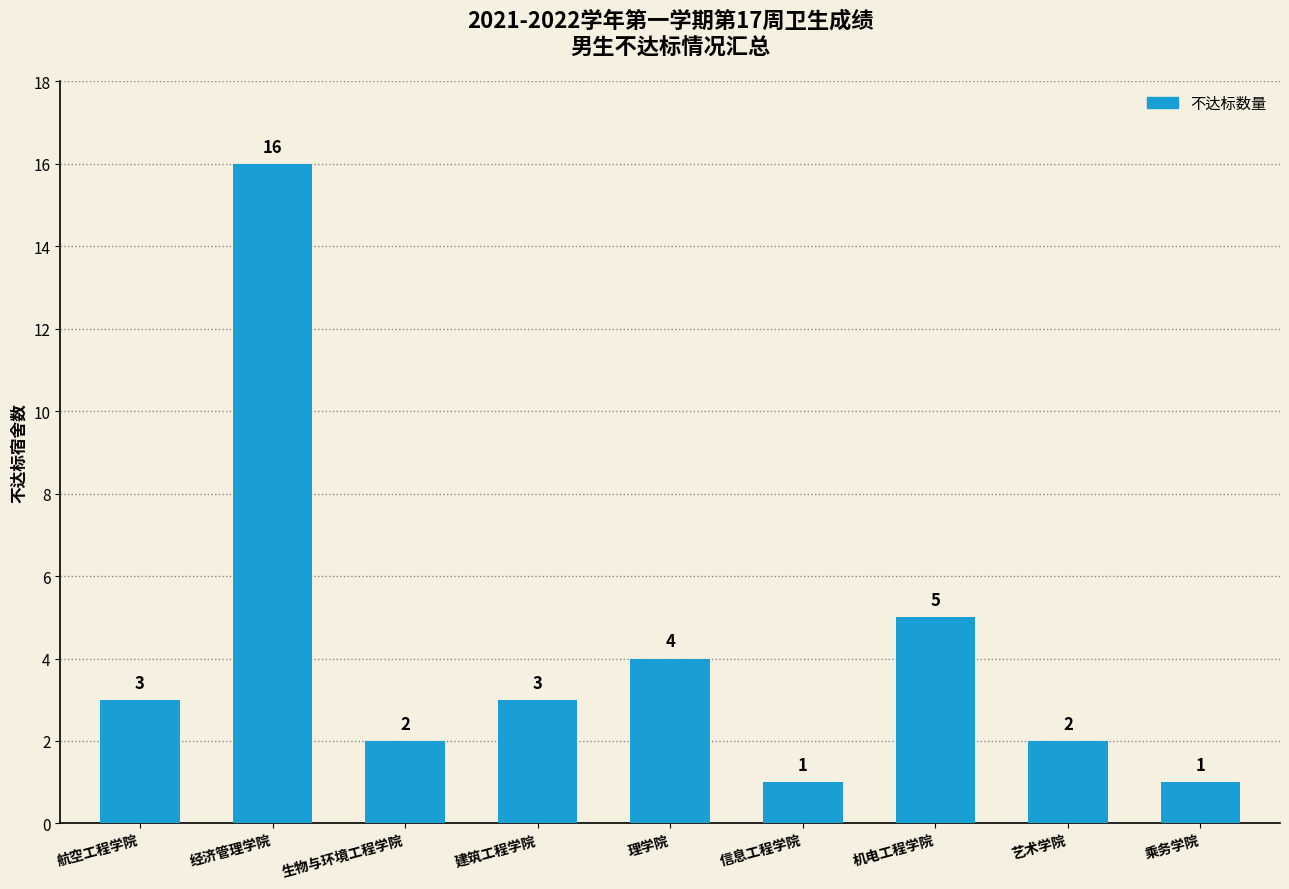

How many data points are less than 3?

4